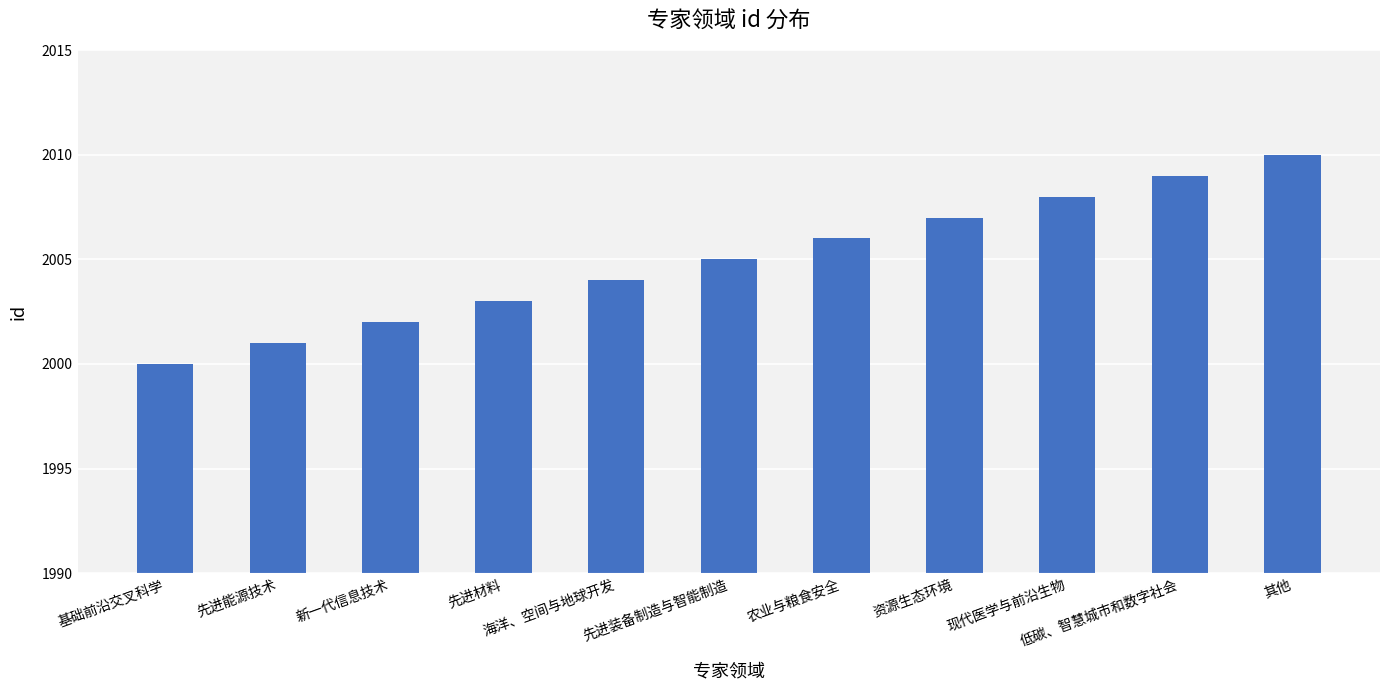

What is the value of the 8th bar from the left?

2007